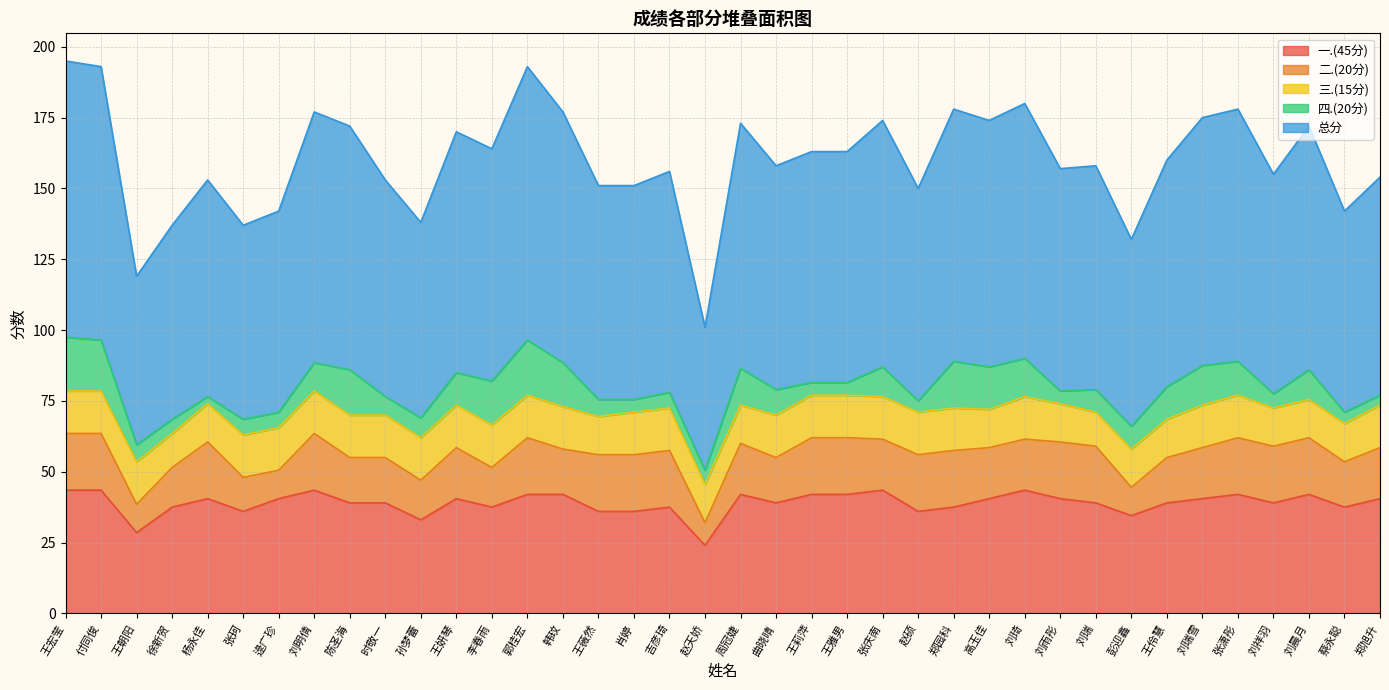

Which series has the widest spread of values?

总分